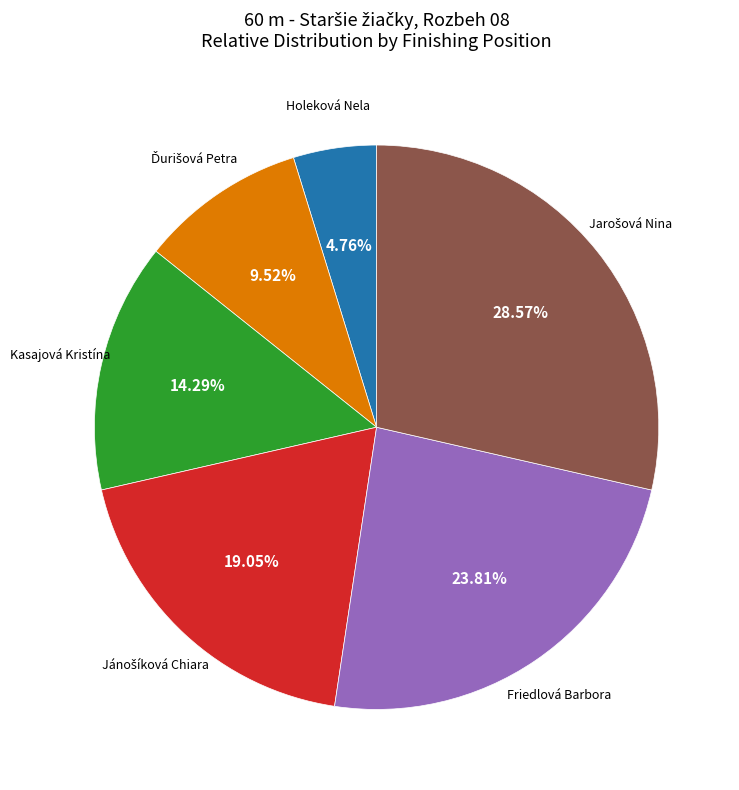

Does any single category account for the majority?

No